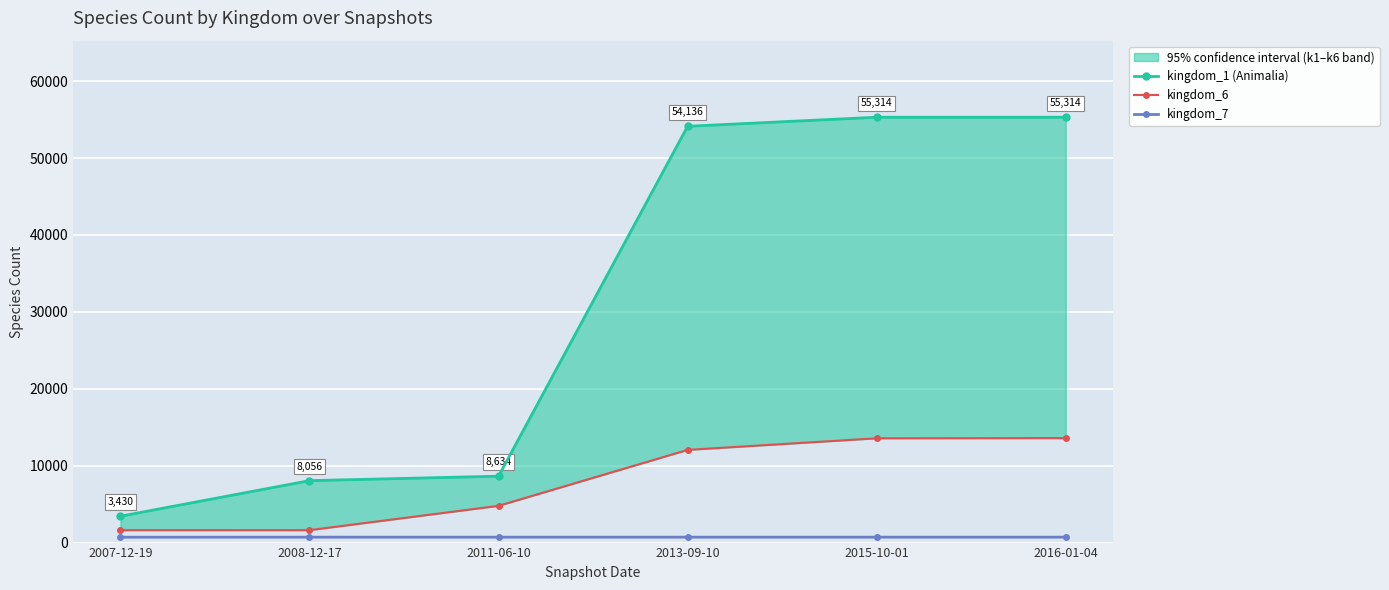

At which category does the chart reach its minimum across all series?

2007-12-19